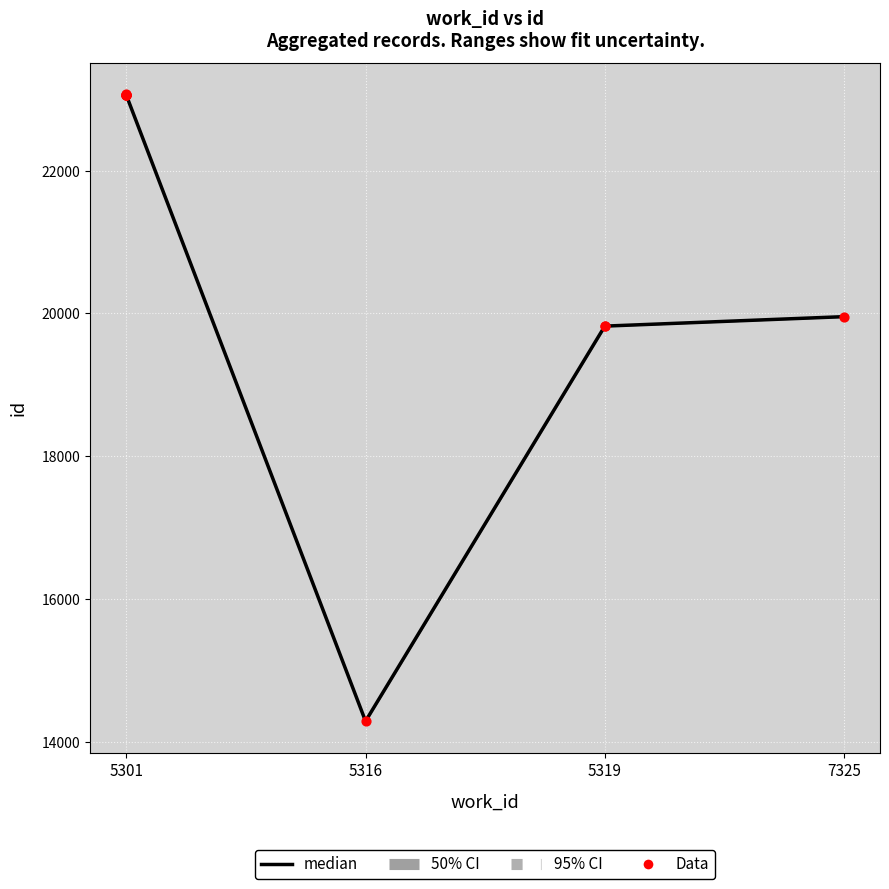

Between 5301 and 5301, which is larger?

5301